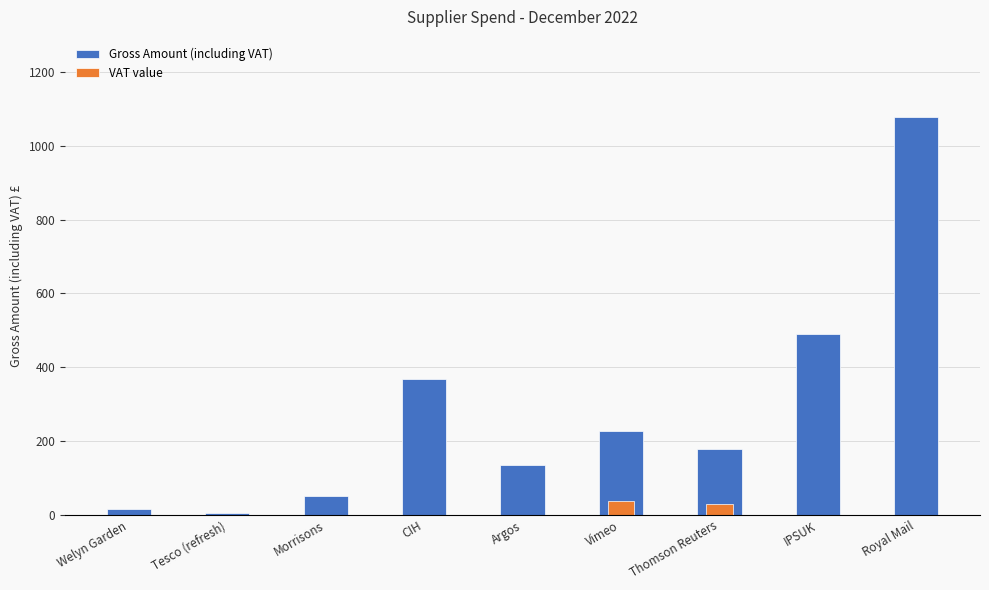

List the series in order of their peak value, highest first.

Gross Amount (including VAT), VAT value